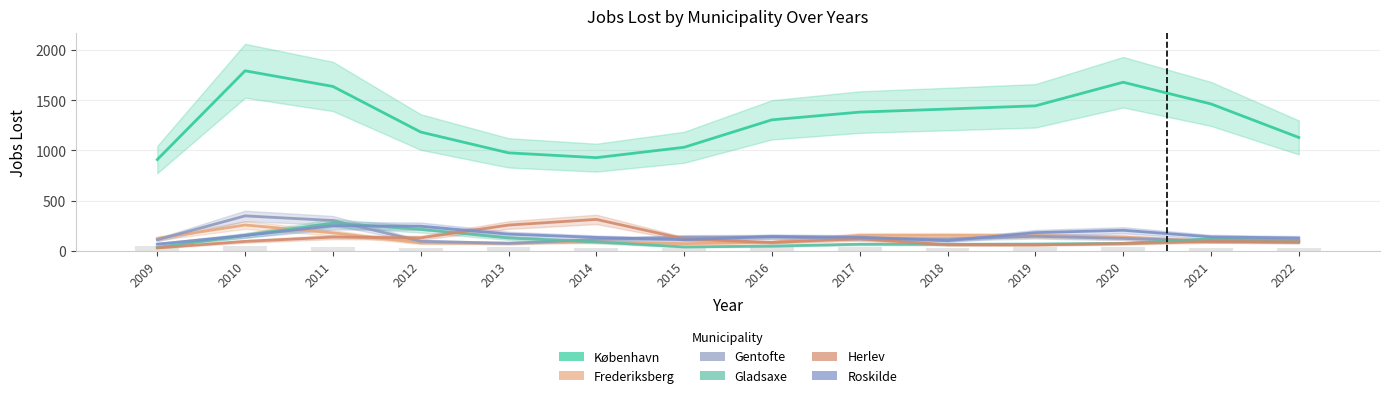

Rank the categories by Roskilde value from lowest to highest.

2009, 2018, 2015, 2022, 2014, 2017, 2021, 2016, 2010, 2013, 2019, 2020, 2012, 2011